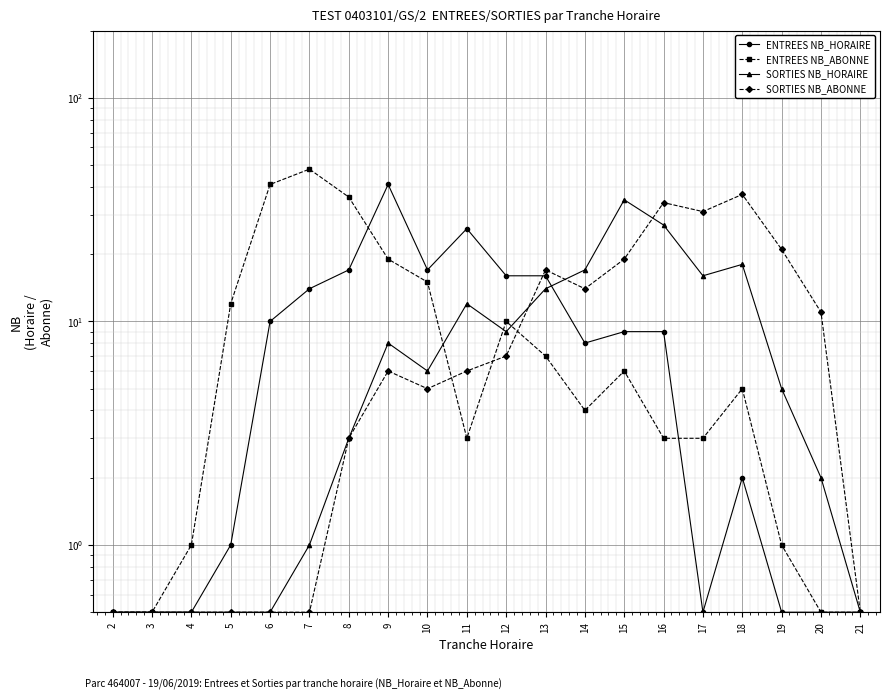

Reading left to right, transcribe all the data shown in this chart.

ENTREES NB_HORAIRE: 2=0.5	3=0.5	4=0.5	5=1.0	6=10.0	7=14.0	8=17.0	9=41.0	10=17.0	11=26.0	12=16.0	13=16.0	14=8.0	15=9.0	16=9.0	17=0.5	18=2.0	19=0.5	20=0.5	21=0.5
ENTREES NB_ABONNE: 2=0.5	3=0.5	4=1.0	5=12.0	6=41.0	7=48.0	8=36.0	9=19.0	10=15.0	11=3.0	12=10.0	13=7.0	14=4.0	15=6.0	16=3.0	17=3.0	18=5.0	19=1.0	20=0.5	21=0.5
SORTIES NB_HORAIRE: 2=0.5	3=0.5	4=0.5	5=0.5	6=0.5	7=1.0	8=3.0	9=8.0	10=6.0	11=12.0	12=9.0	13=14.0	14=17.0	15=35.0	16=27.0	17=16.0	18=18.0	19=5.0	20=2.0	21=0.5
SORTIES NB_ABONNE: 2=0.5	3=0.5	4=0.5	5=0.5	6=0.5	7=0.5	8=3.0	9=6.0	10=5.0	11=6.0	12=7.0	13=17.0	14=14.0	15=19.0	16=34.0	17=31.0	18=37.0	19=21.0	20=11.0	21=0.5